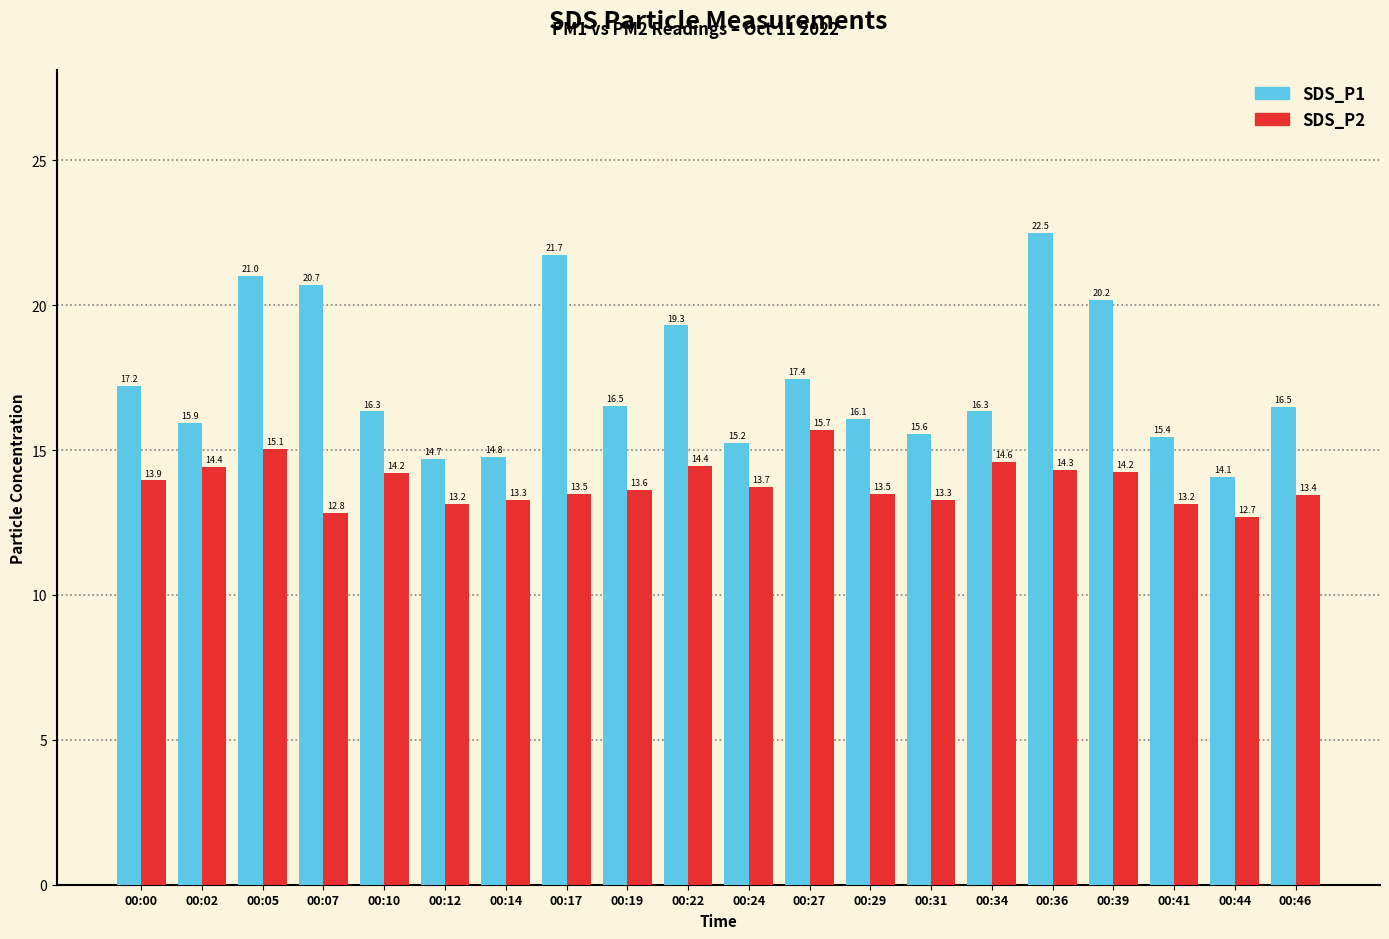

Between 00:14 and 00:44, which series saw the biggest shift?

SDS_P1